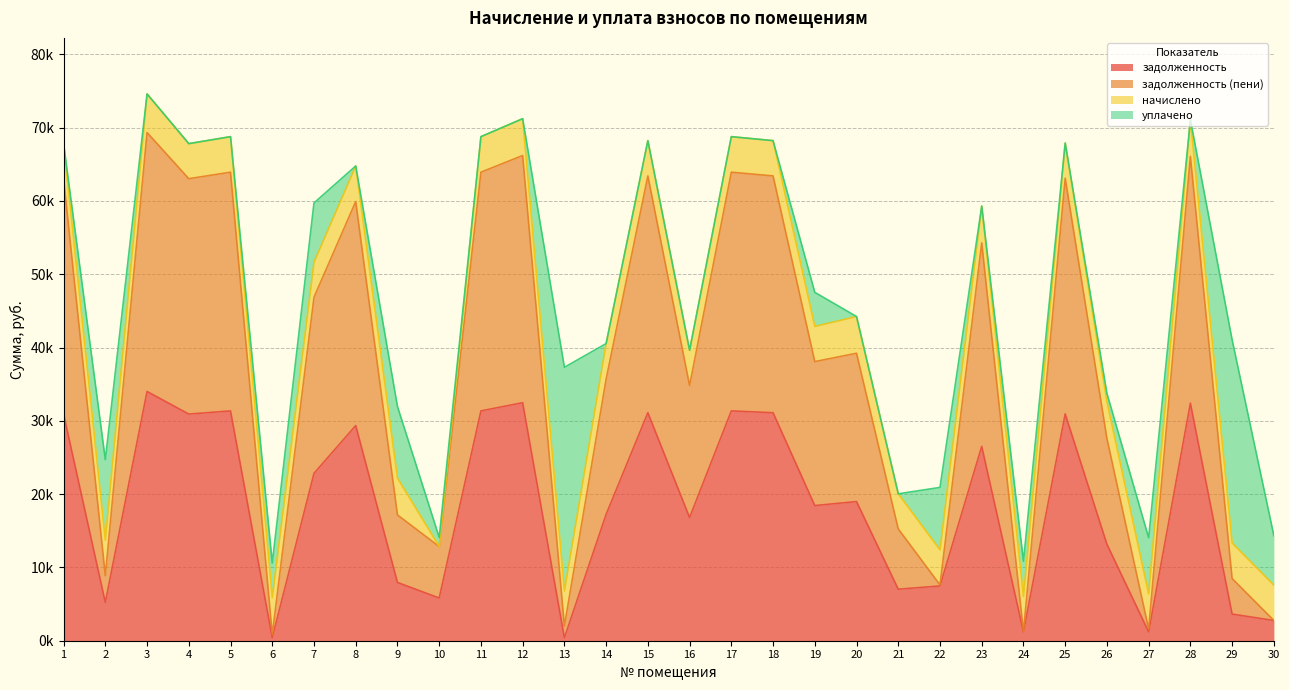

List the labels in order of задолженность (пени) value, largest first.

3, 12, 28, 5, 11, 17, 15, 18, 25, 1, 4, 8, 23, 7, 20, 19, 14, 16, 26, 9, 21, 10, 2, 29, 22, 30, 13, 27, 24, 6